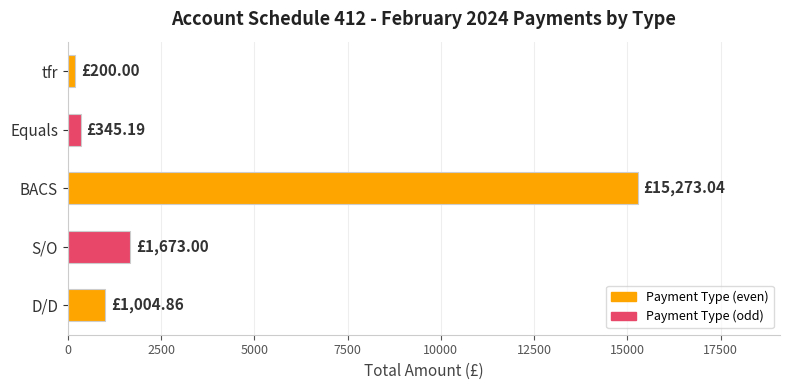

What is the difference between the maximum and minimum values?

15073.0